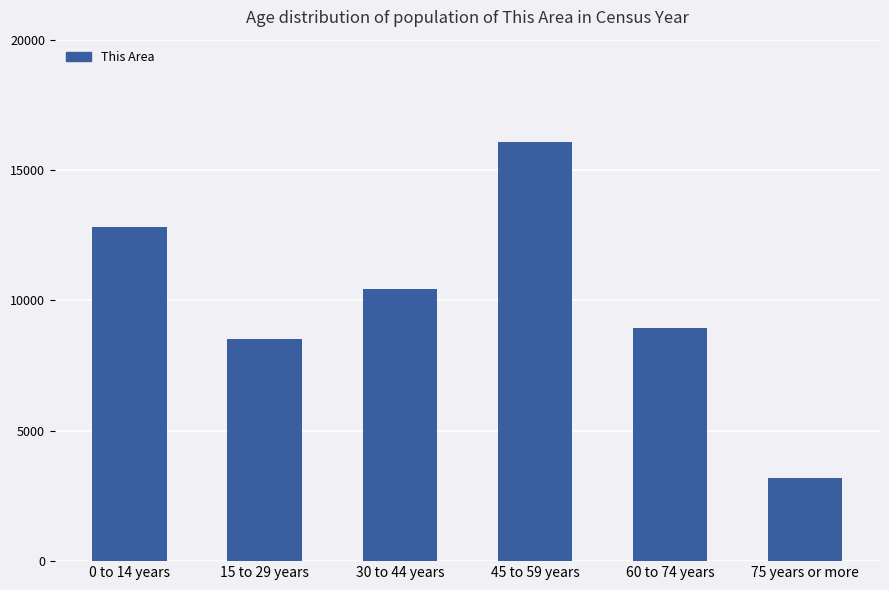

What is the difference between the maximum and minimum values?

12877